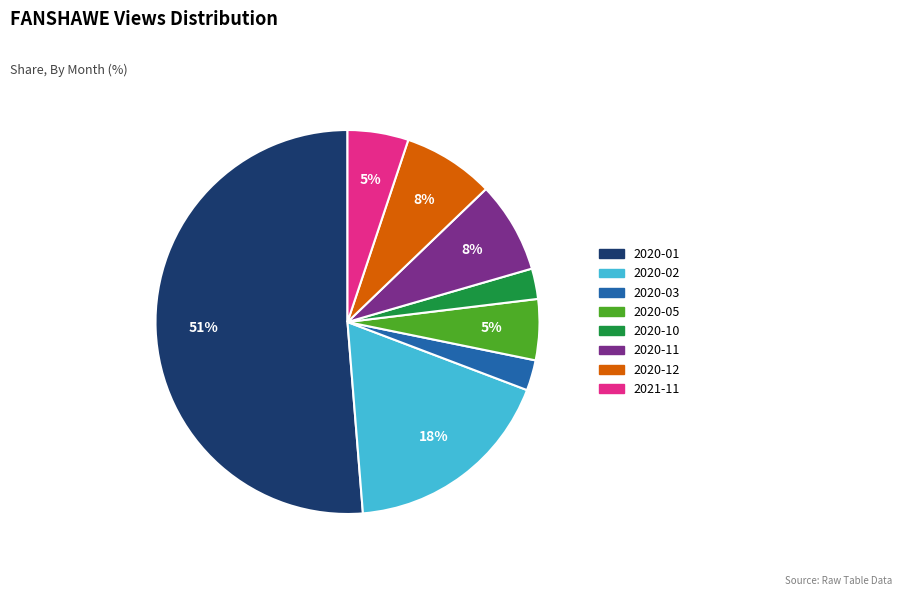

Is the sum of 2020-02 and 2021-11 greater than half?

No